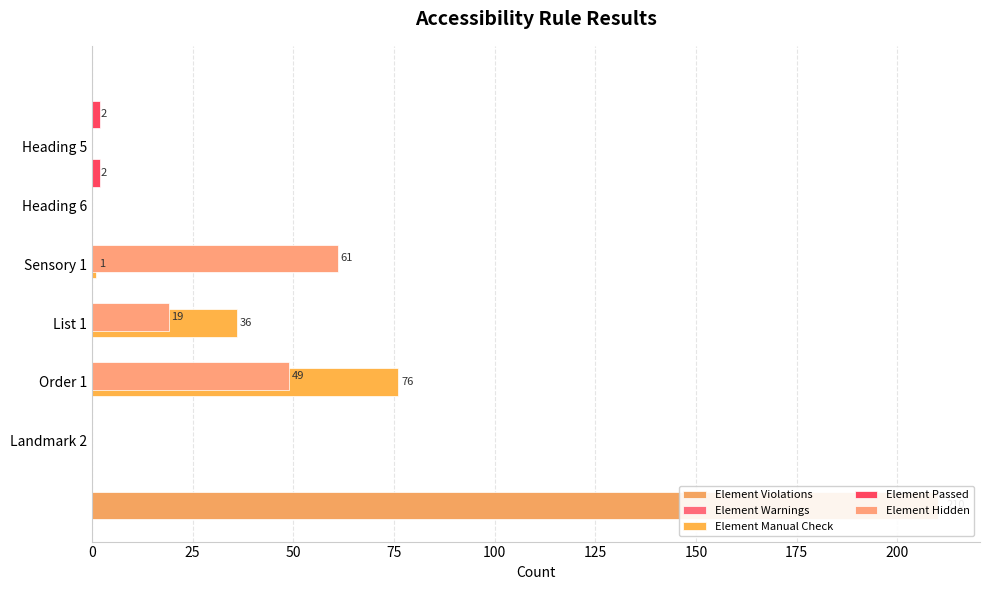

List the series in order of their peak value, highest first.

Element Violations, Element Manual Check, Element Hidden, Element Passed, Element Warnings